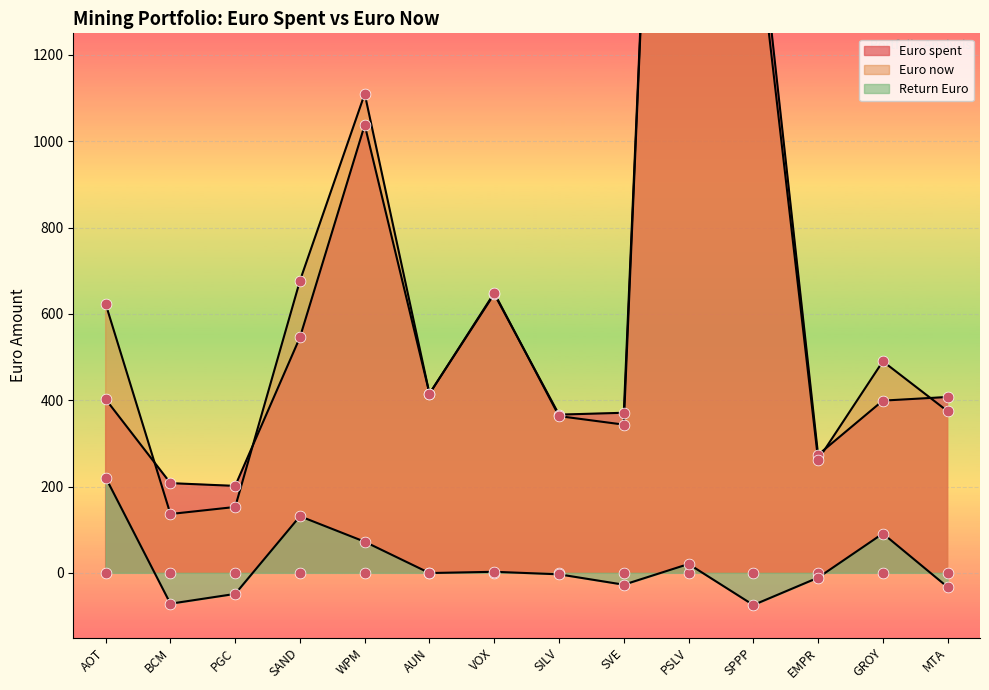

At which category is the sum across all series the highest?

PSLV